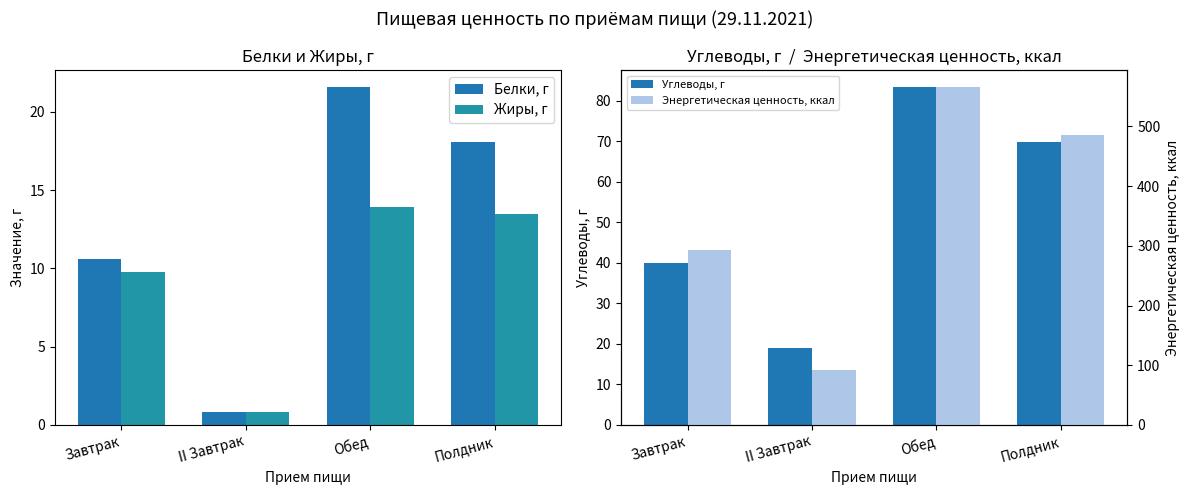

Where does the Белки, г series first go above 18?

Обед